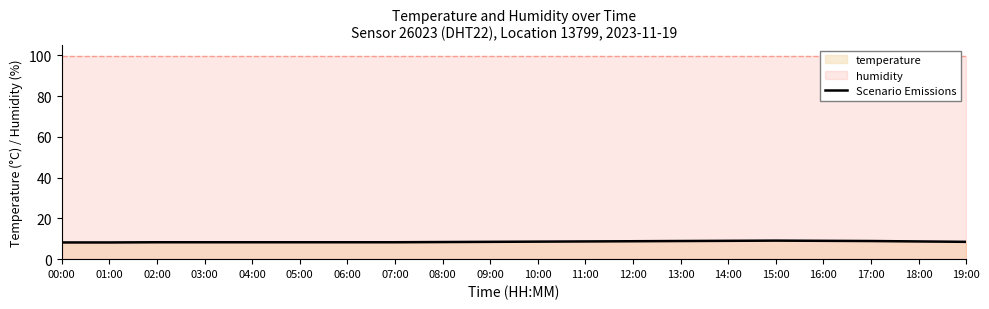

What is the maximum value shown in the chart?

9.1